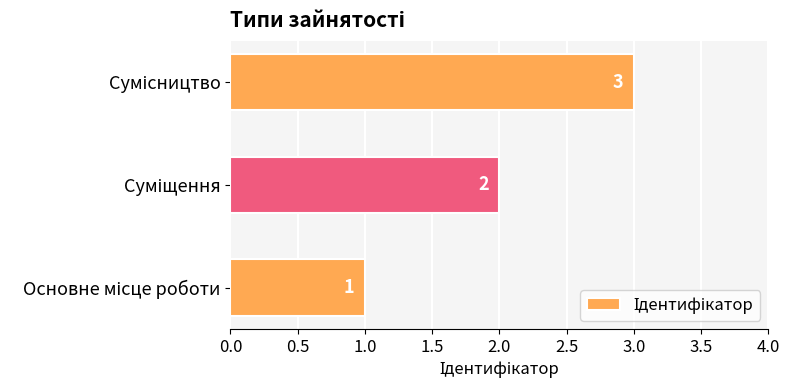

Count the values in the range 1 to 3.

3